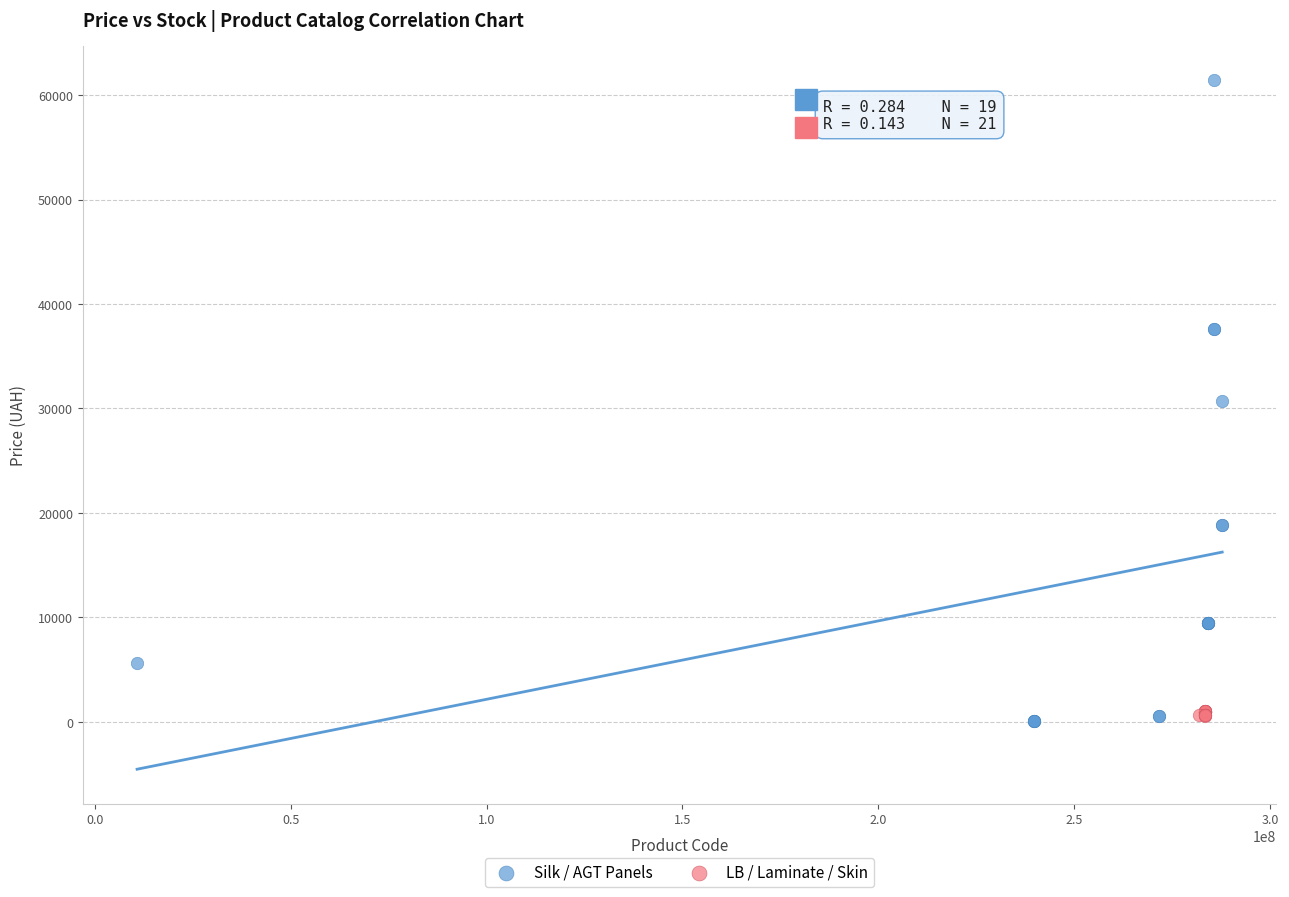

Which series reaches the maximum Y coordinate?

Silk / AGT Panels